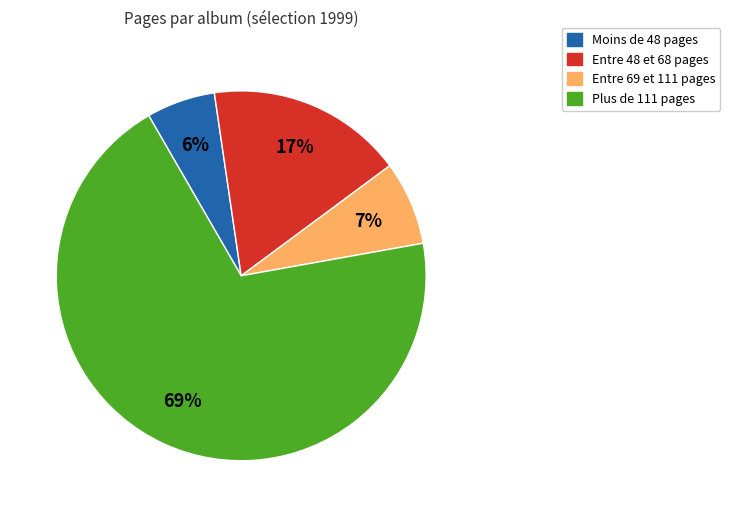

To the nearest percent, what is the average slice percentage?

25%